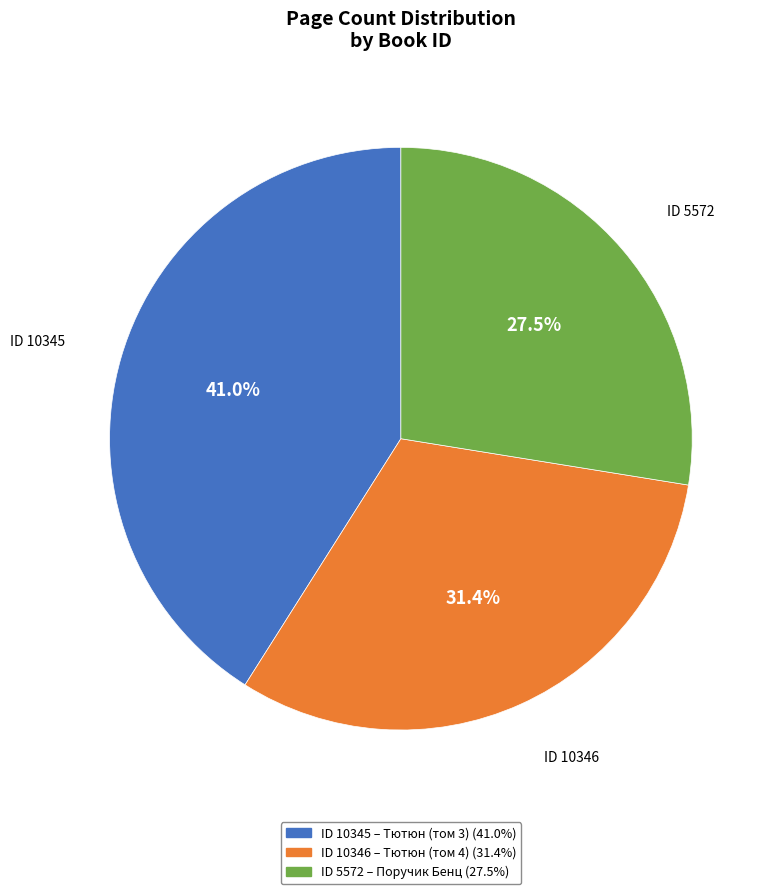

Which slice is the largest?

ID 10345 – Тютюн (том 3) (41.0%)